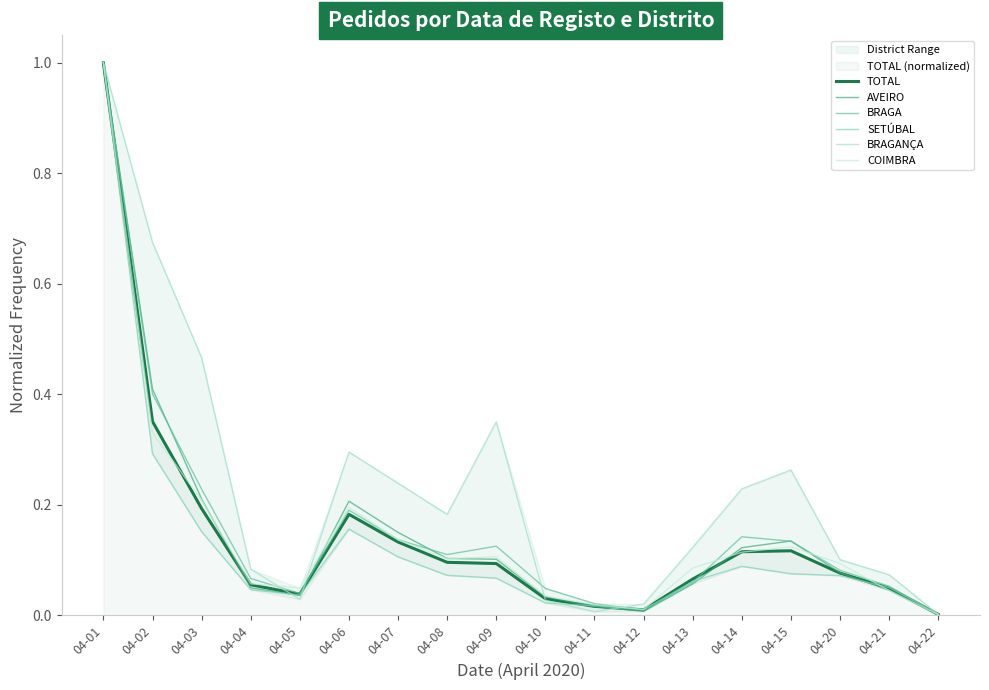

Is the value of TOTAL at 04-06 greater than the value of AVEIRO at 04-01?

No